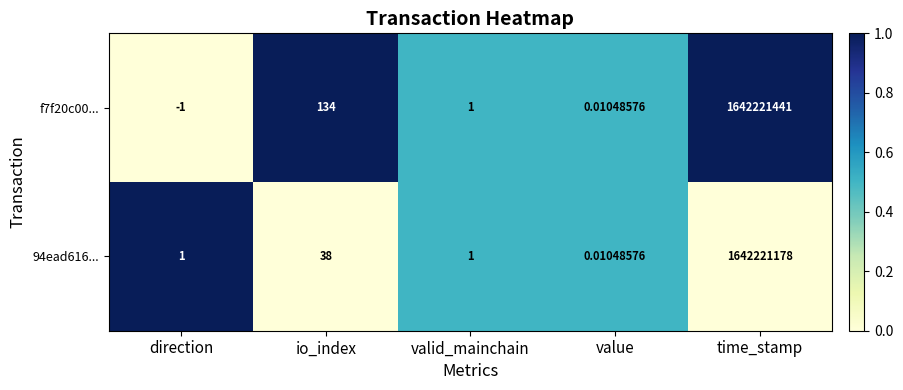

At which label is f7f20c00... closest to 821110720?

io_index